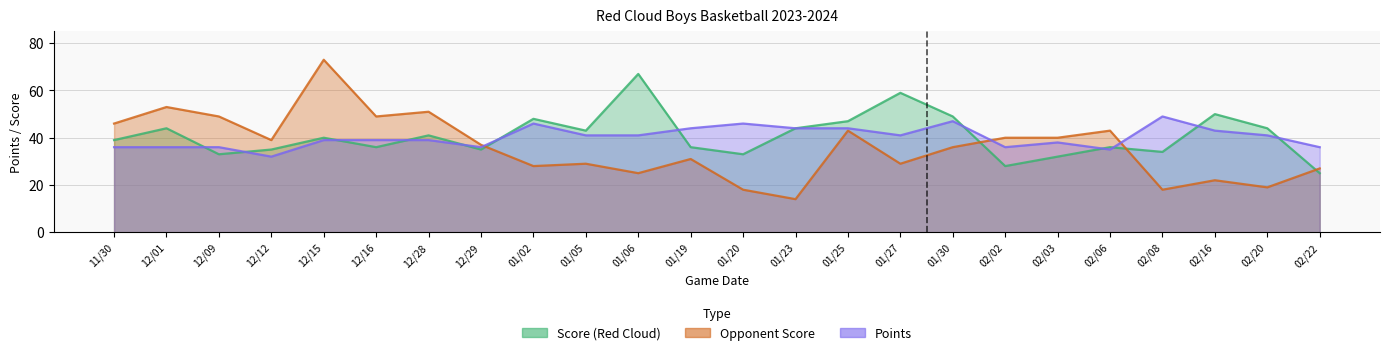

What is the maximum value for Points?

49